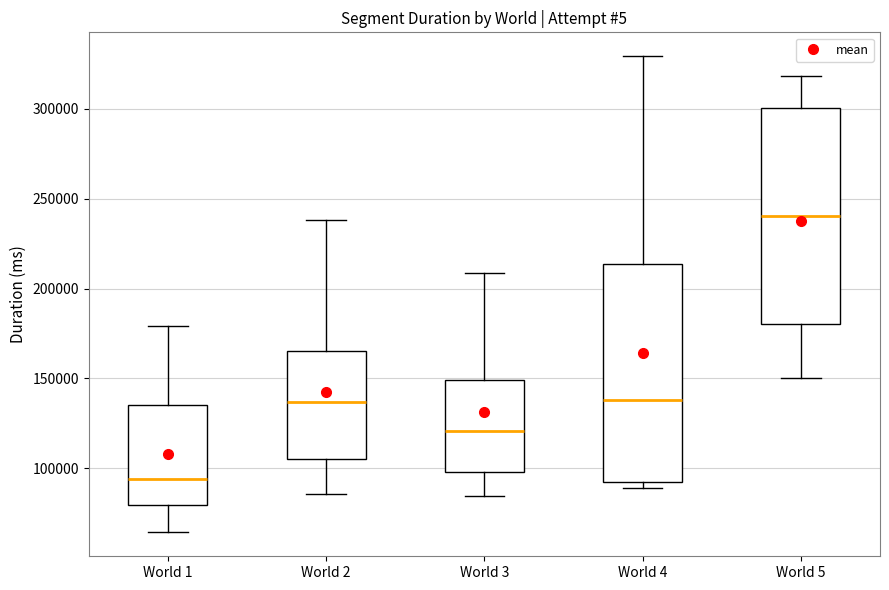

Reading left to right, transcribe this box plot: for each box, give where its median line is, the range the box spans, and where its two whiskers end, as read against the y-axis. The values are not printed on the chart, so give them approximately, as read against the axis.

World 1: median 95000, box 80000 to 135000, whiskers 65000 to 180000
World 2: median 135000, box 105000 to 165000, whiskers 85000 to 240000
World 3: median 120000, box 100000 to 150000, whiskers 85000 to 210000
World 4: median 140000, box 95000 to 215000, whiskers 90000 to 330000
World 5: median 240000, box 180000 to 300000, whiskers 150000 to 320000